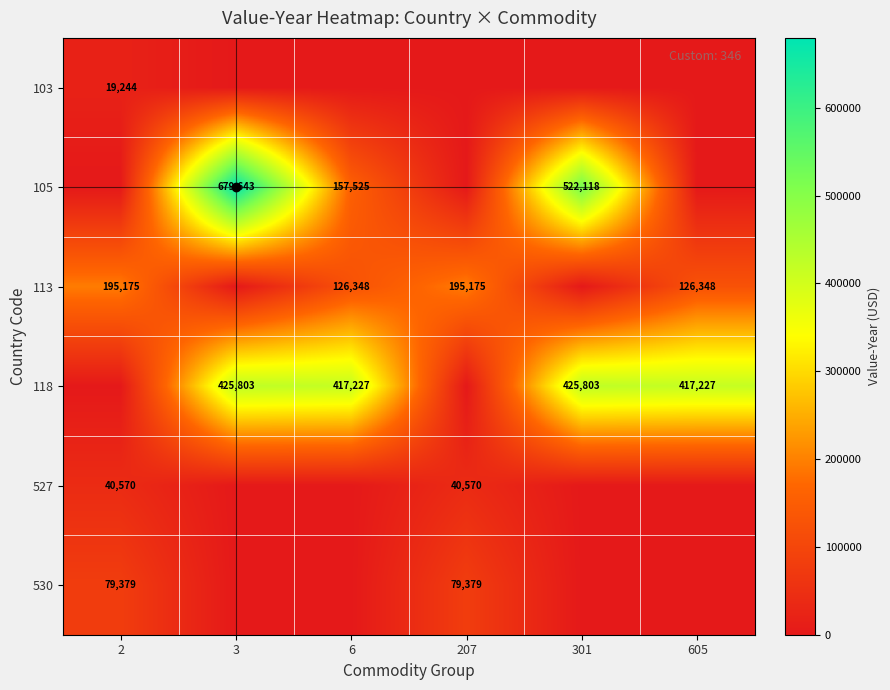

True or false: 113 has a value of 327633 at 207.

False